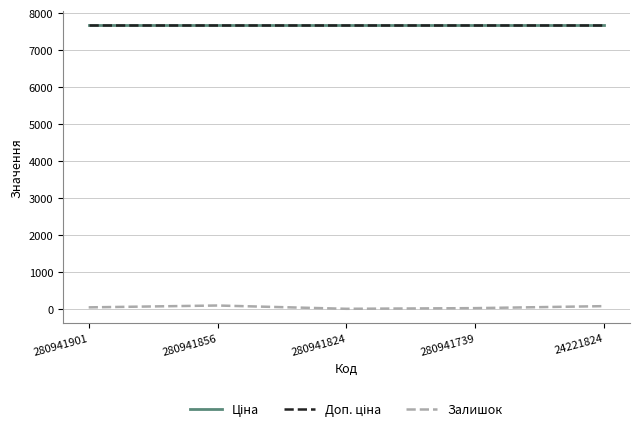

Rank the series at 280941901 from highest to lowest value.

Ціна, Доп. ціна, Залишок